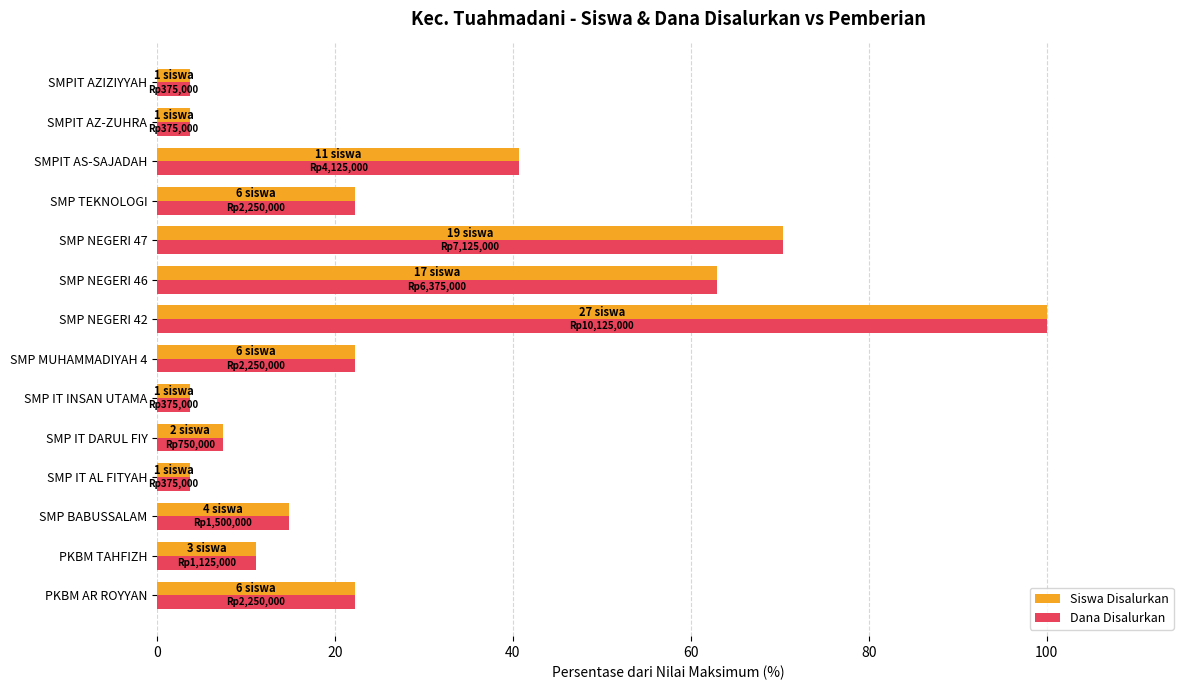

True or false: Dana Disalurkan has a value of 70.4 at SMP NEGERI 47.

True